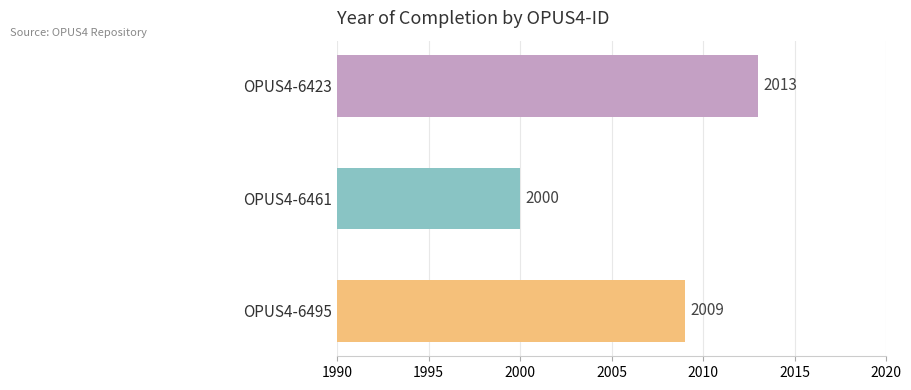

The value at OPUS4-6461 is 2996. True or false?

False